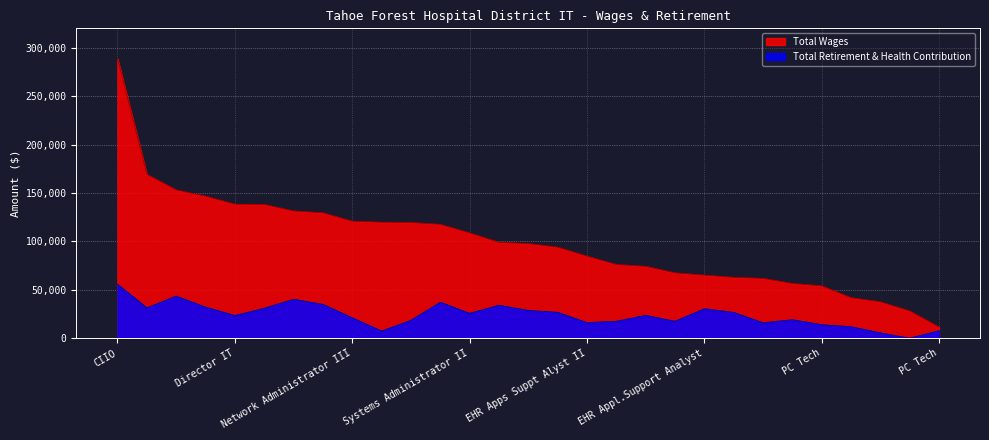

What are all the series names shown in the legend?

Total Wages, Total Retirement & Health Contribution